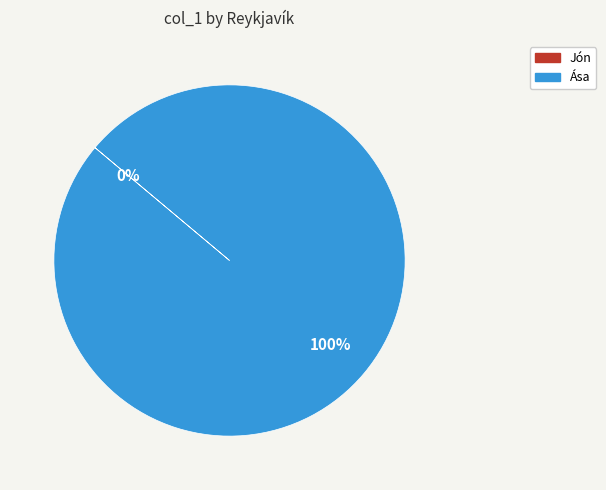

Does Ása account for over 50% of the chart?

Yes